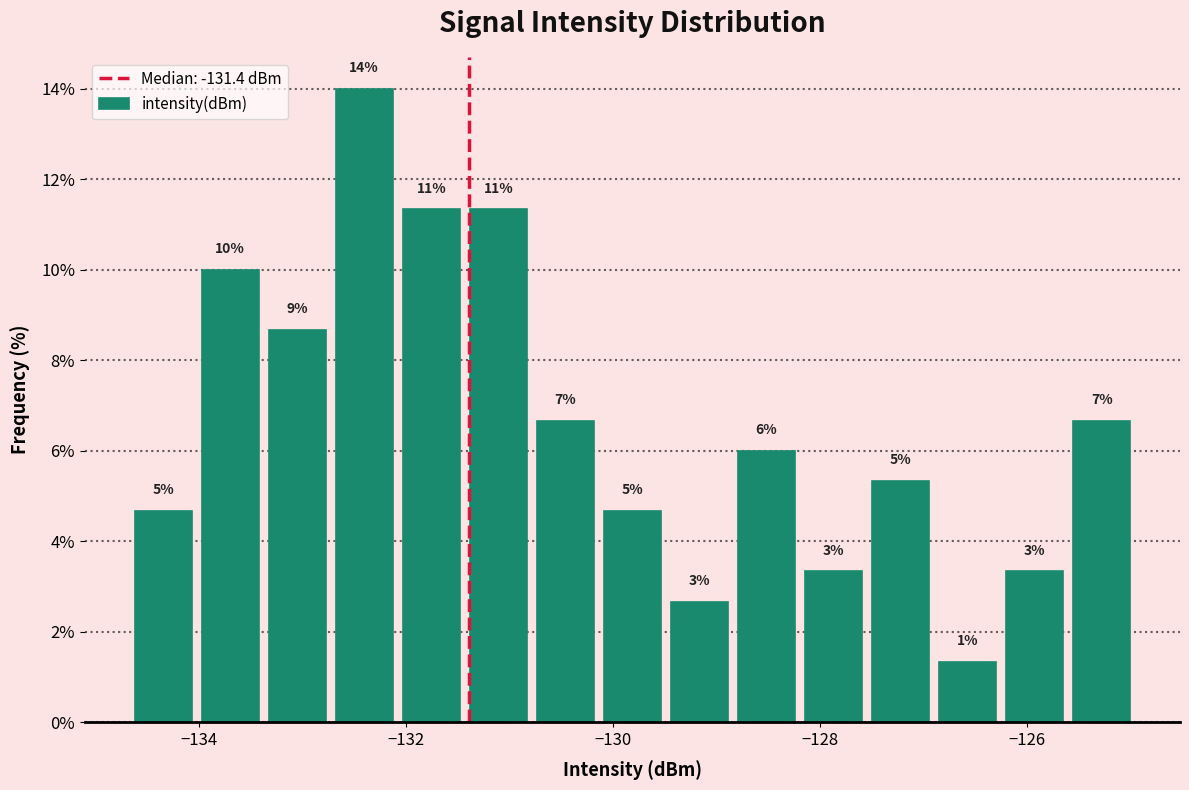

Read against the x-axis, roughly where is the centre of the tallest bar?

-132.4